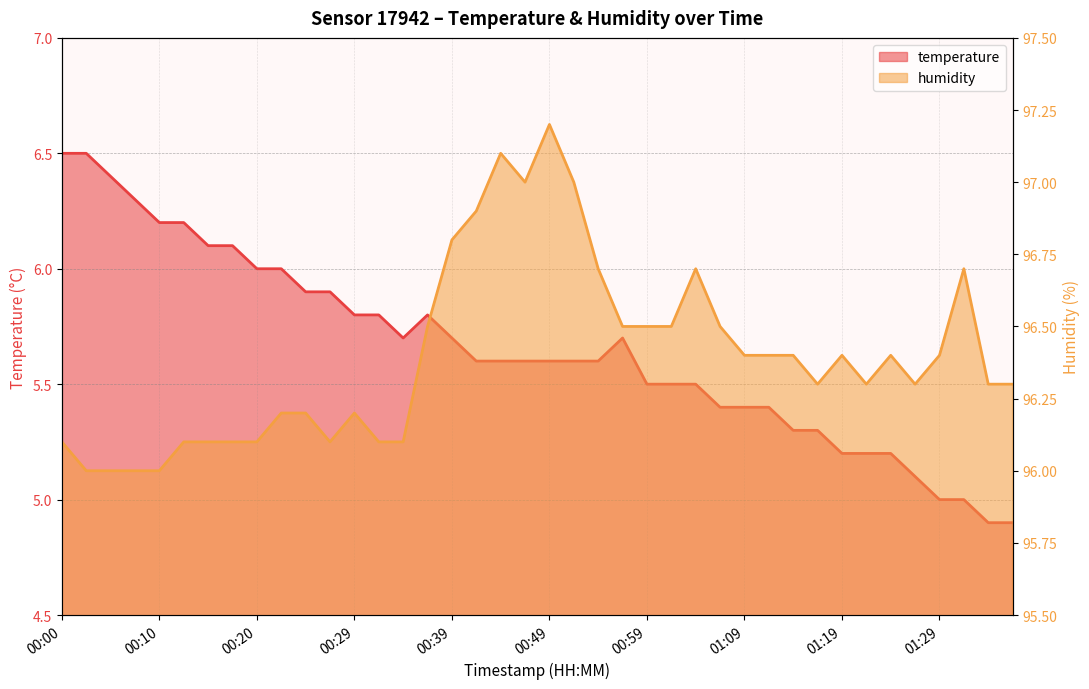

Where is the first local minimum for temperature?

00:34